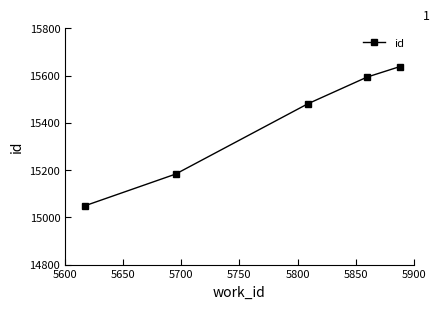

Reading left to right, transcribe all the data shown in this chart.

15049	15183	15481	15594	15638